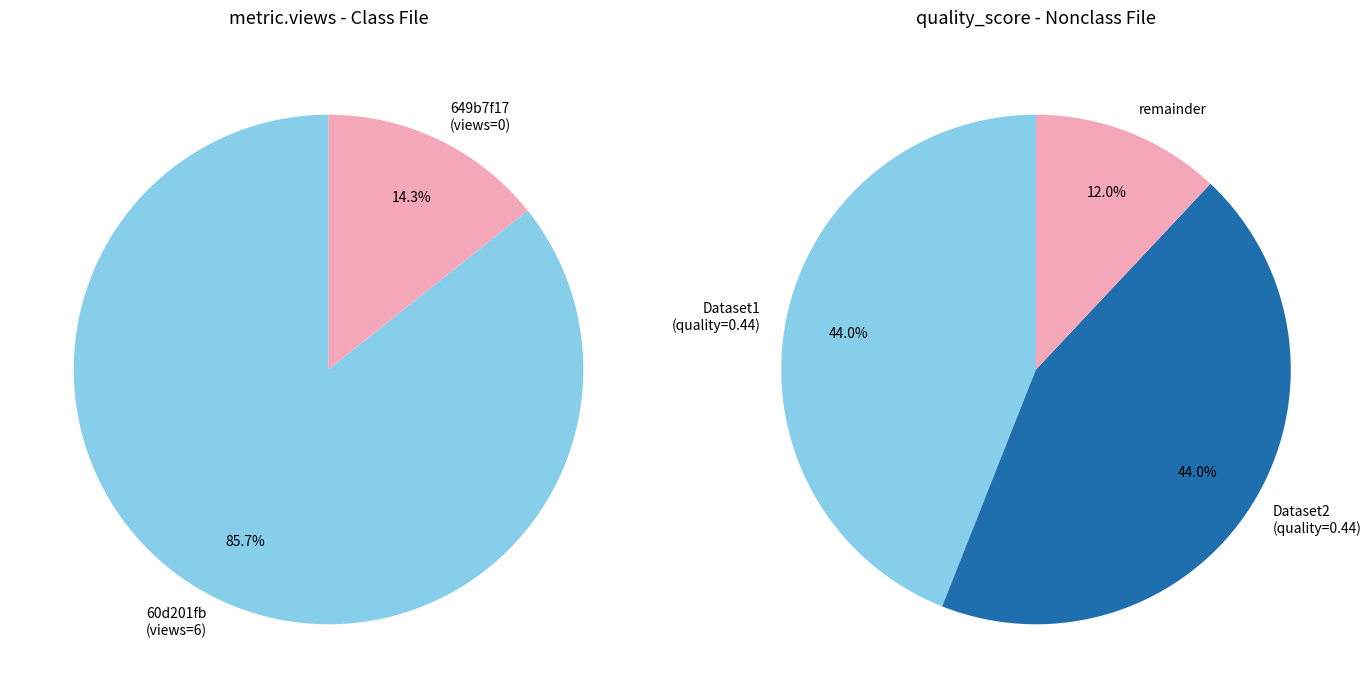

How many slices are in this pie chart?

2